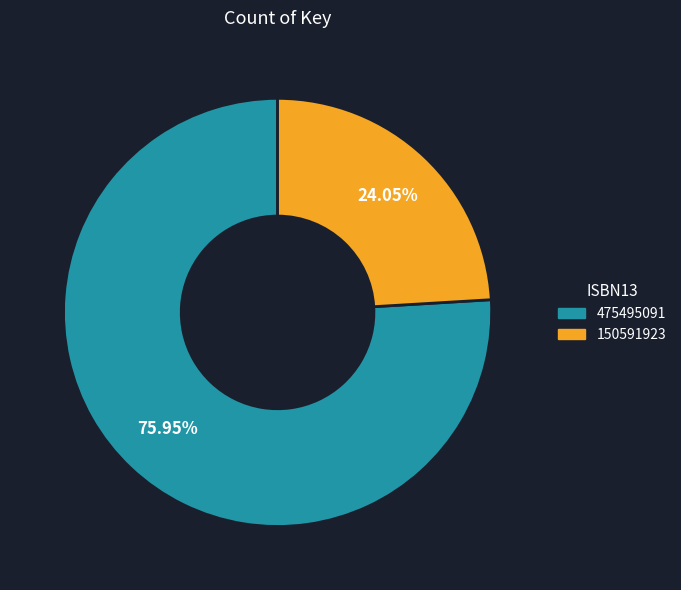

What is the total percentage of 475495091 and 150591923?

100.0%